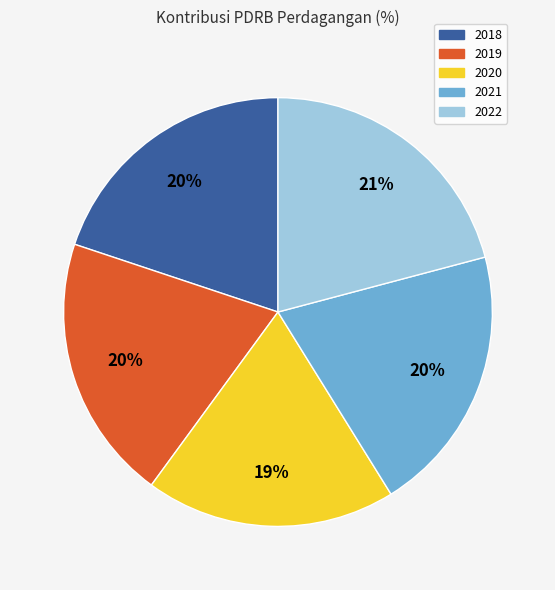

Count the number of slices in the pie.

5